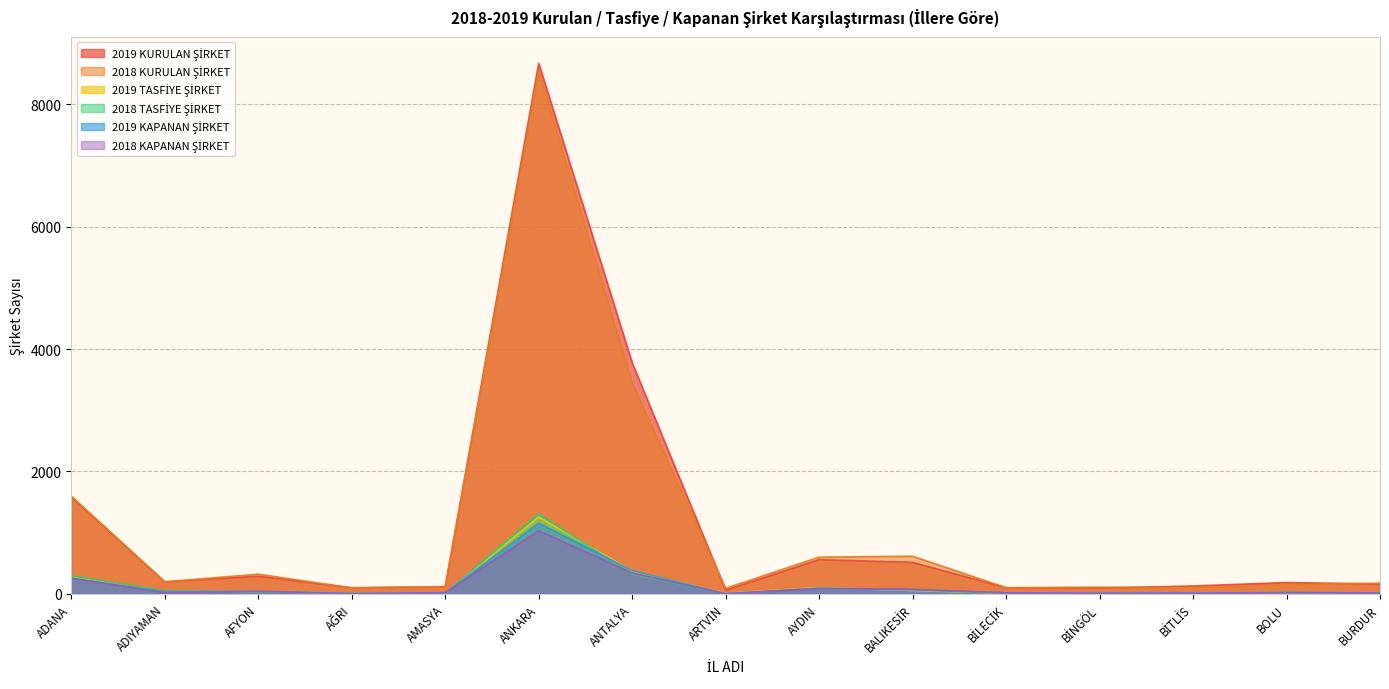

What is the difference between the maximum and minimum values in the 2018 KURULAN ŞİRKET series?

8447